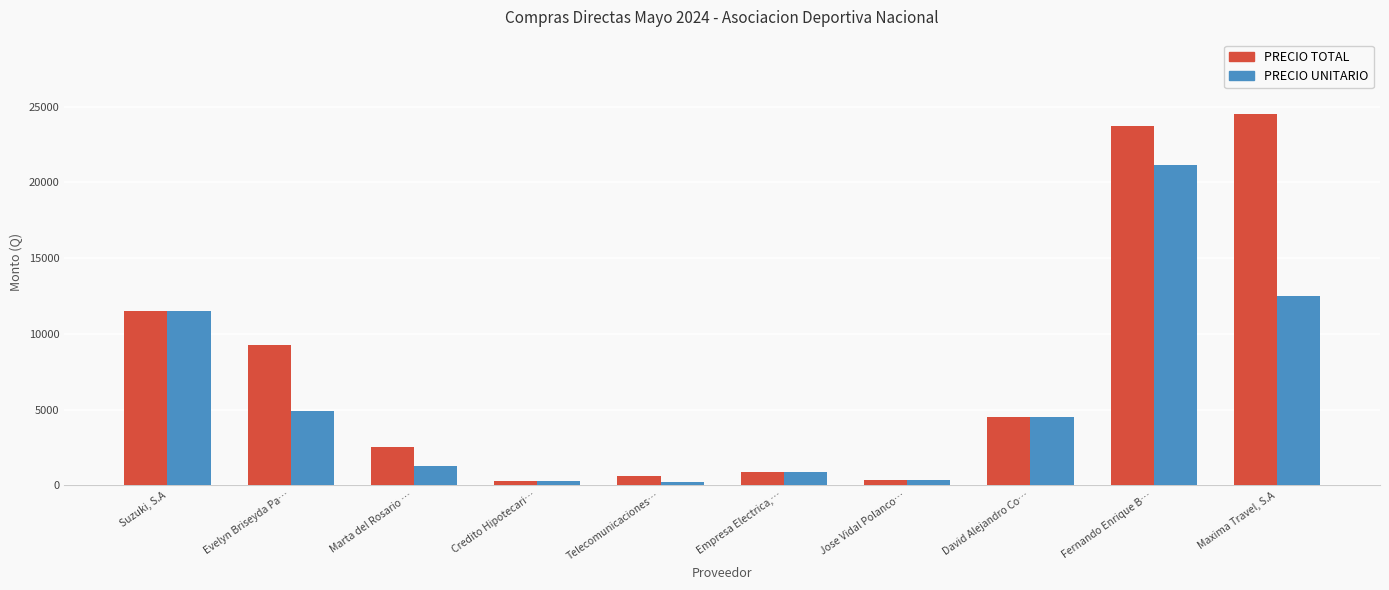

Which series has the largest range (max minus min)?

PRECIO TOTAL